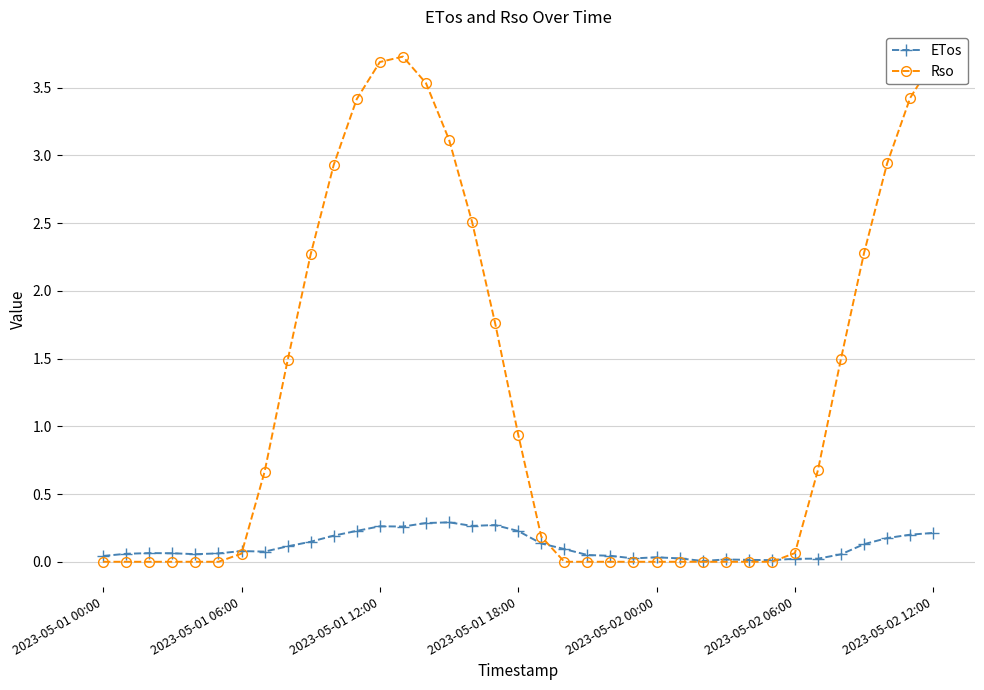

True or false: Rso has more than 0 interior local peaks.

True